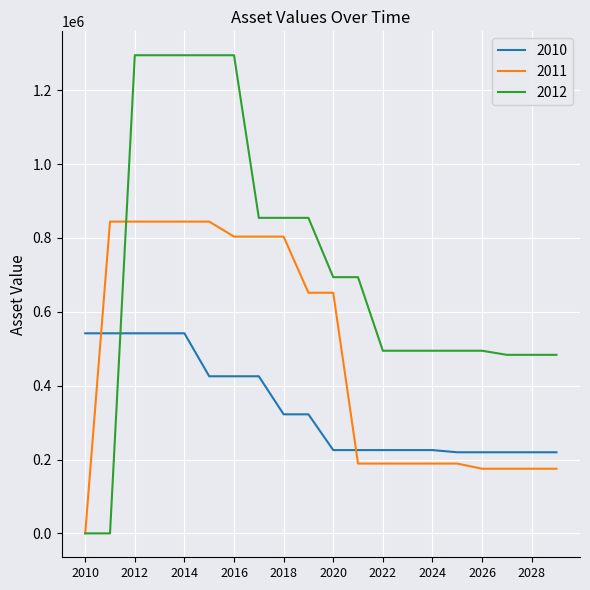

Which series has the largest range (max minus min)?

2012